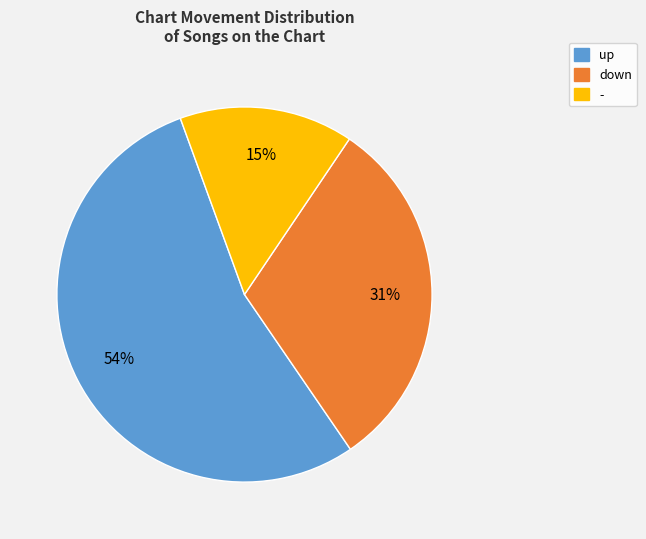

The up slice represents 45% of the pie. True or false?

False